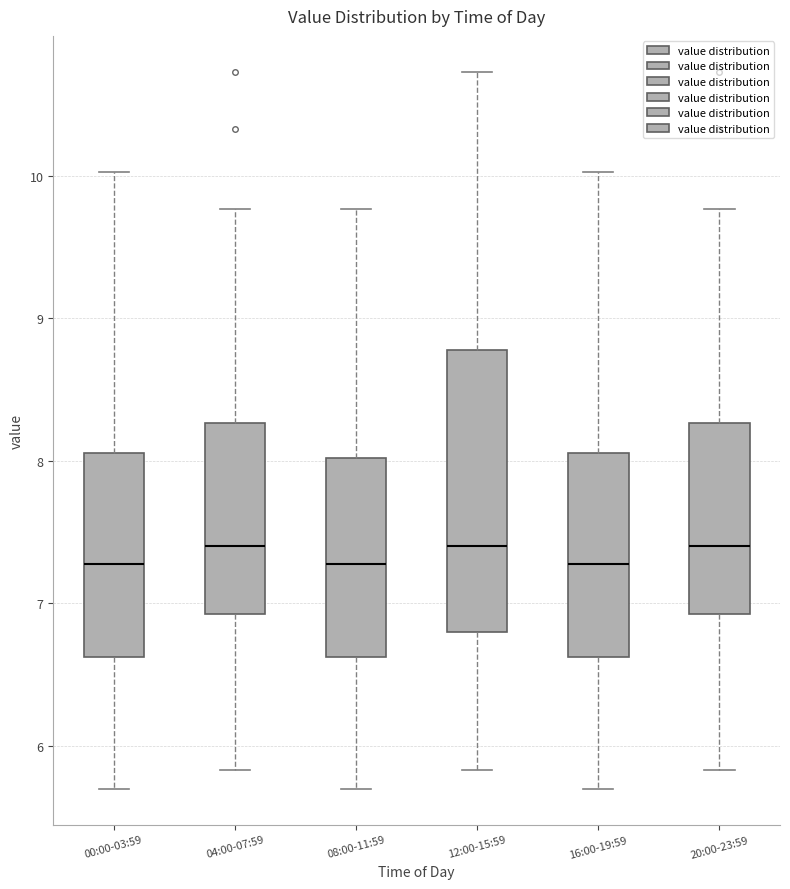

Reading left to right, transcribe this box plot: for each box, give where its median line is, the range the box spans, and where its two whiskers end, as read against the y-axis. The values are not printed on the chart, so give them approximately, as read against the axis.

00:00-03:59: median 7.3, box 6.6 to 8.1, whiskers 5.7 to 10.0
04:00-07:59: median 7.4, box 6.9 to 8.3, whiskers 5.8 to 9.8
08:00-11:59: median 7.3, box 6.6 to 8.0, whiskers 5.7 to 9.8
12:00-15:59: median 7.4, box 6.8 to 8.8, whiskers 5.8 to 10.7
16:00-19:59: median 7.3, box 6.6 to 8.1, whiskers 5.7 to 10.0
20:00-23:59: median 7.4, box 6.9 to 8.3, whiskers 5.8 to 9.8